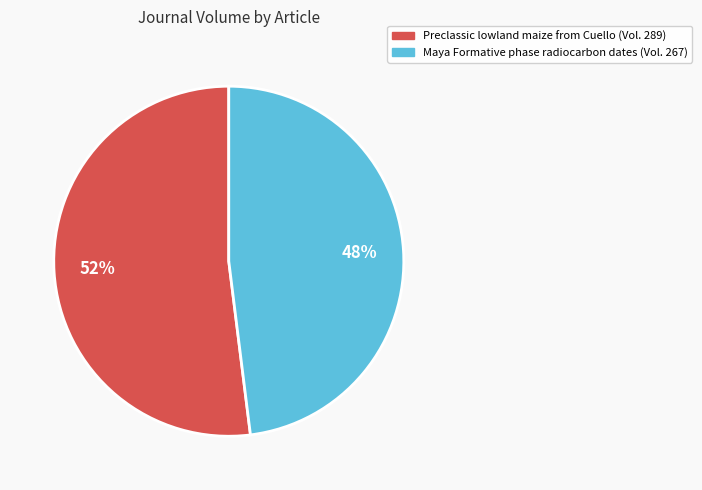

Do Preclassic lowland maize from Cuello and Maya Formative phase radiocarbon dates together represent more than half of the pie?

Yes